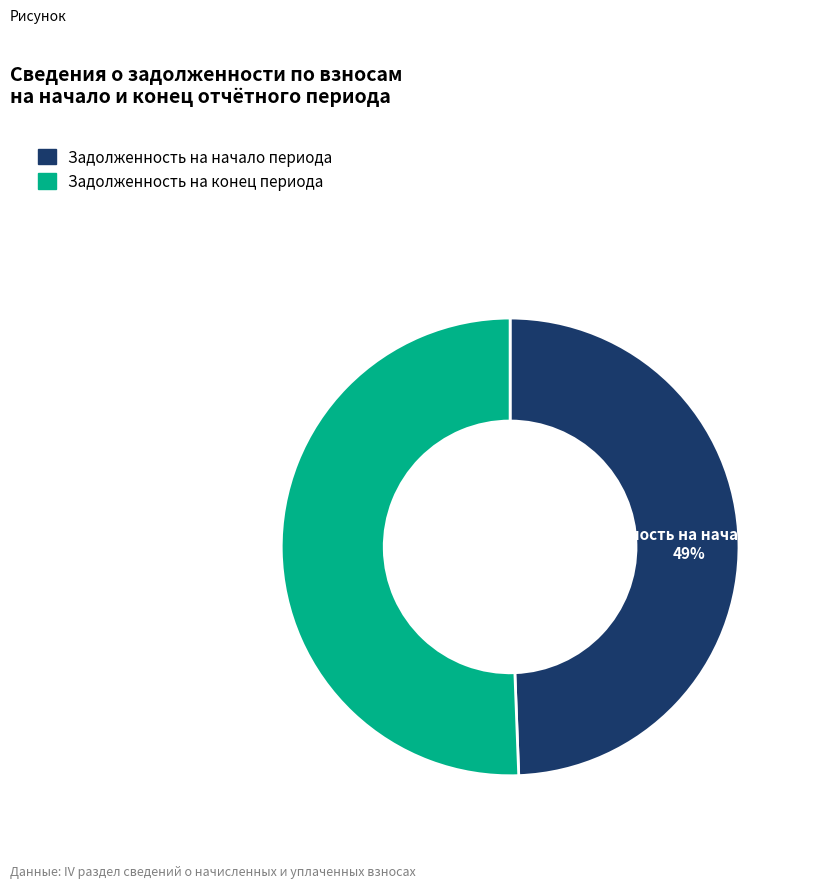

Rank the categories by value from highest to lowest.

Задолженность на конец периода, Задолженность на начало периода